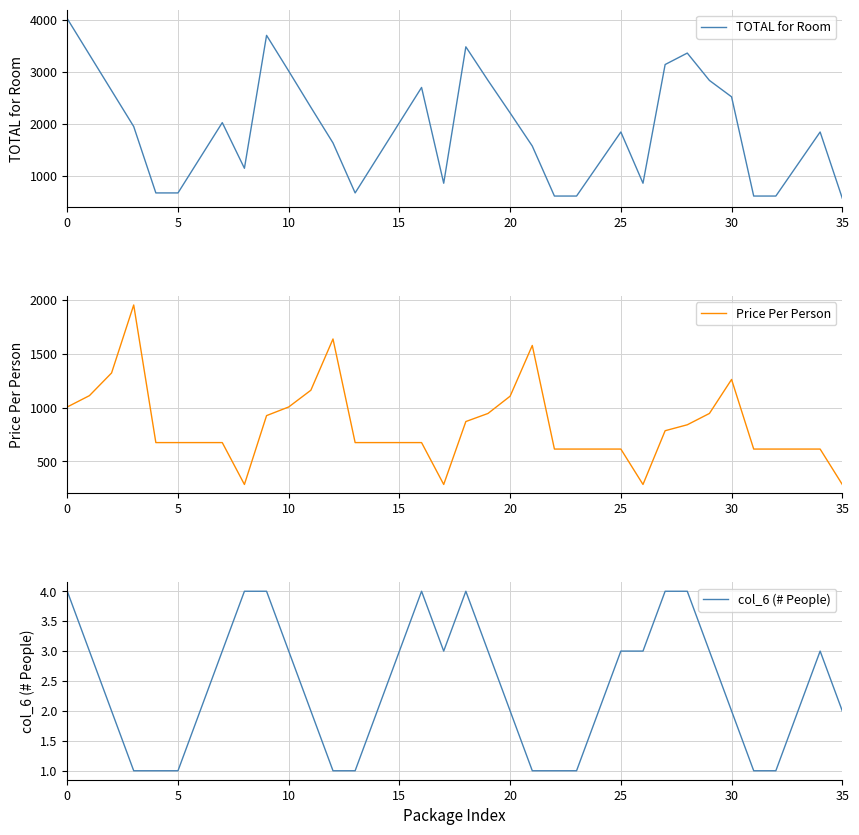

At which category does Price Per Person reach its first local valley?

8